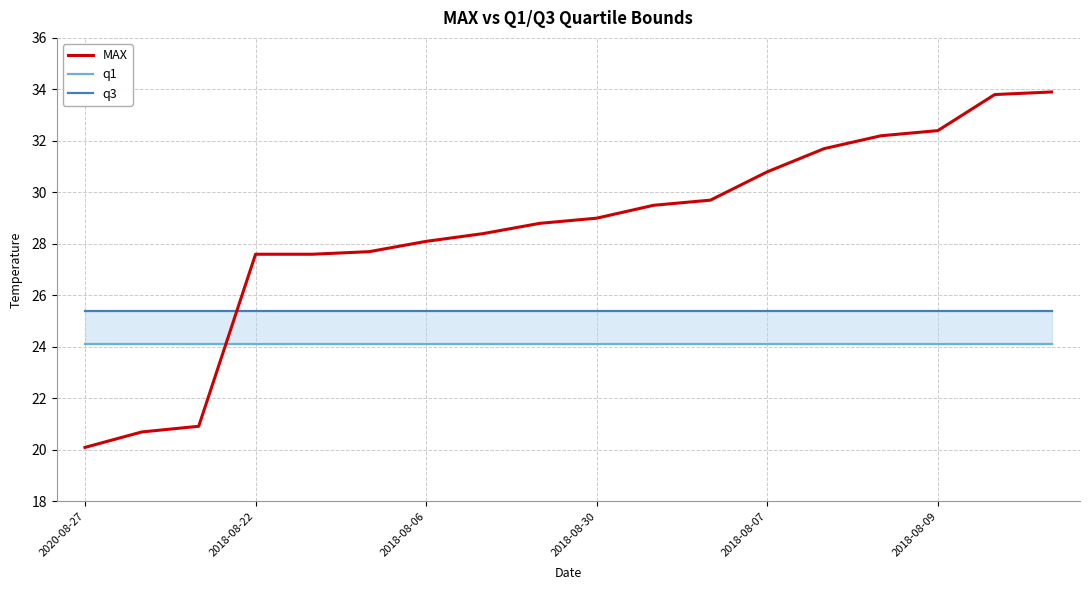

At which label does MAX reach its minimum?

2020-08-27